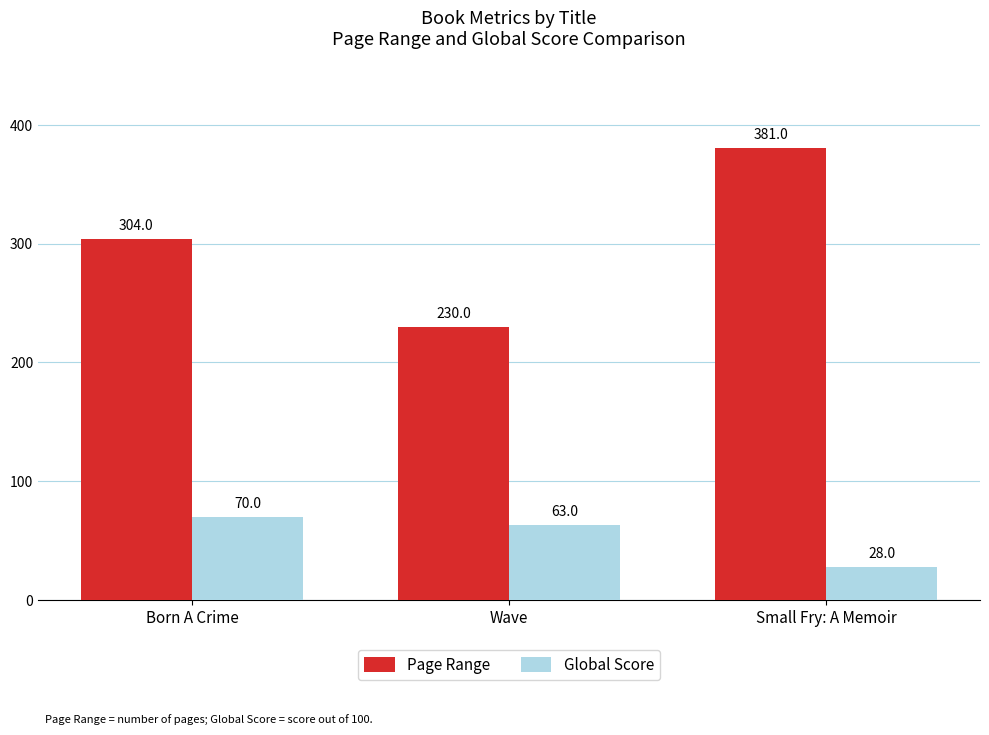

What is the maximum value for Page Range?

381